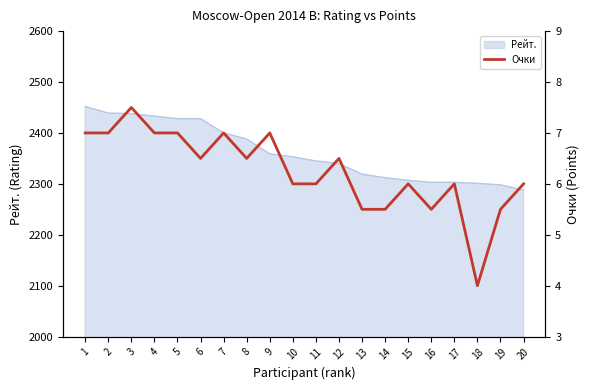

Where is the data nearest to the value 5?

13